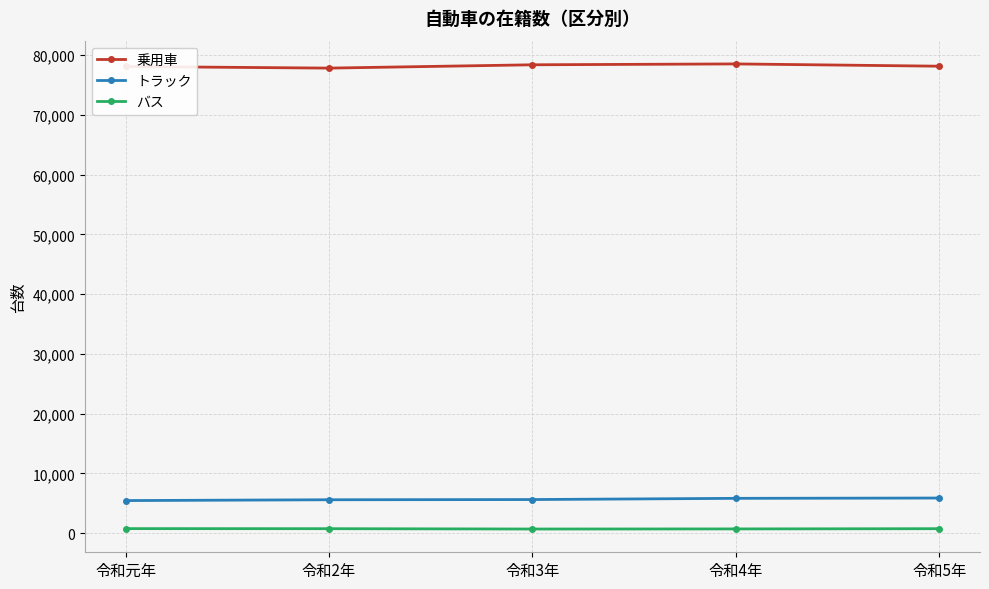

What is the maximum value shown in the chart?

78538